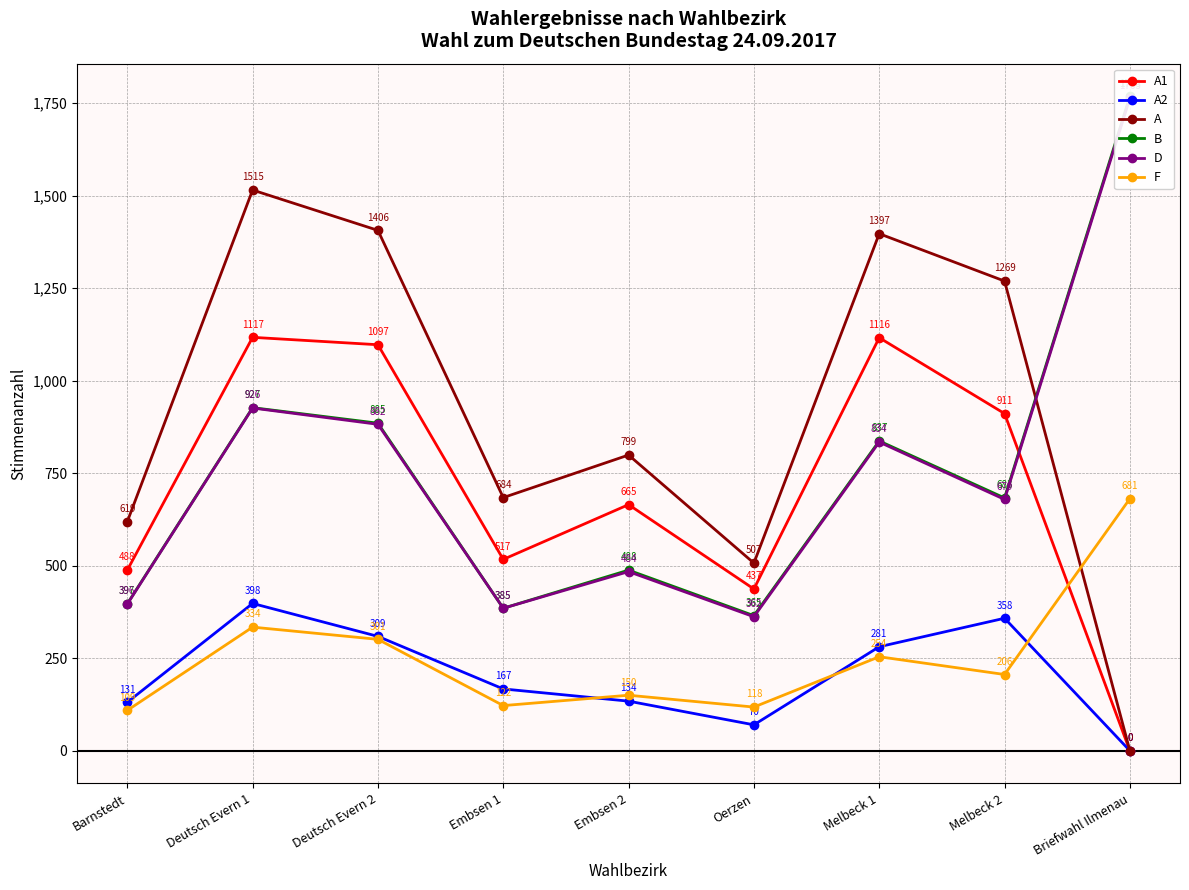

Which category has the highest value in the A series?

Deutsch Evern 1